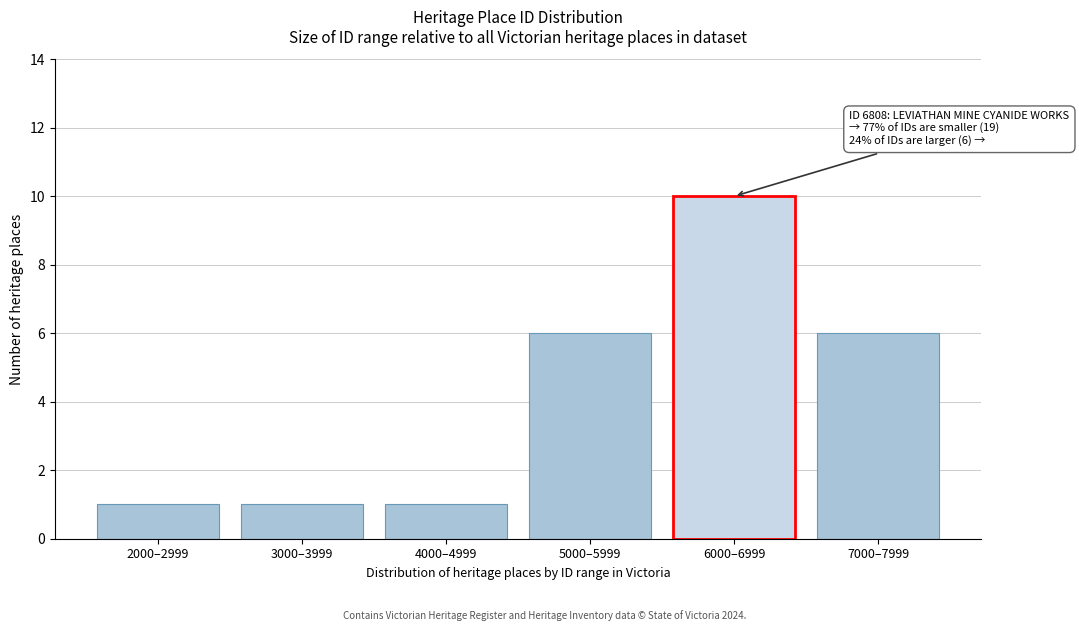

Reading right to left, extract all data points from this chart.

7000–7999=6	6000–6999=10	5000–5999=6	4000–4999=1	3000–3999=1	2000–2999=1